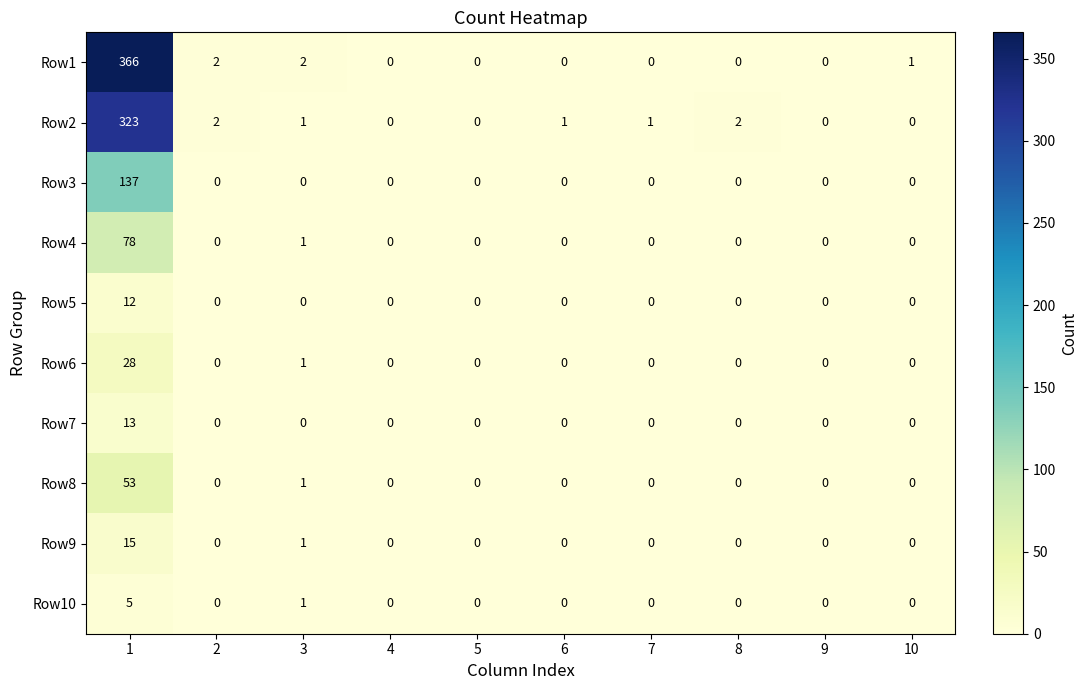

What is the difference between the maximum and minimum values in the Row7 series?

13